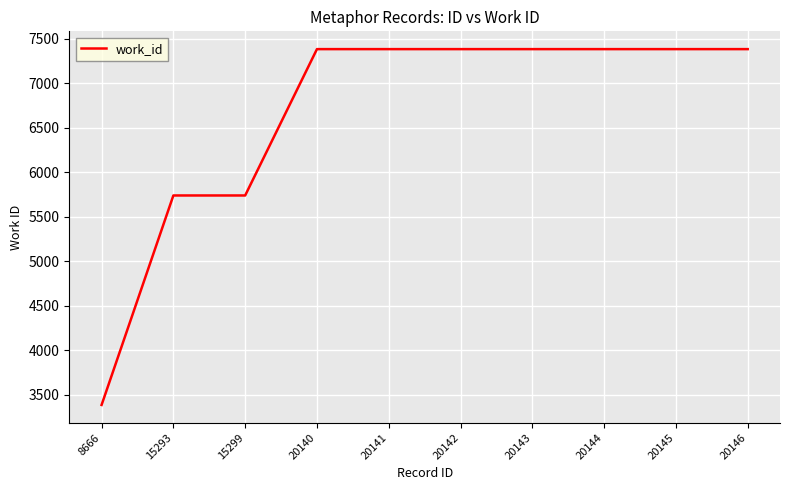

Is this an area chart (filled region under the line)?

No